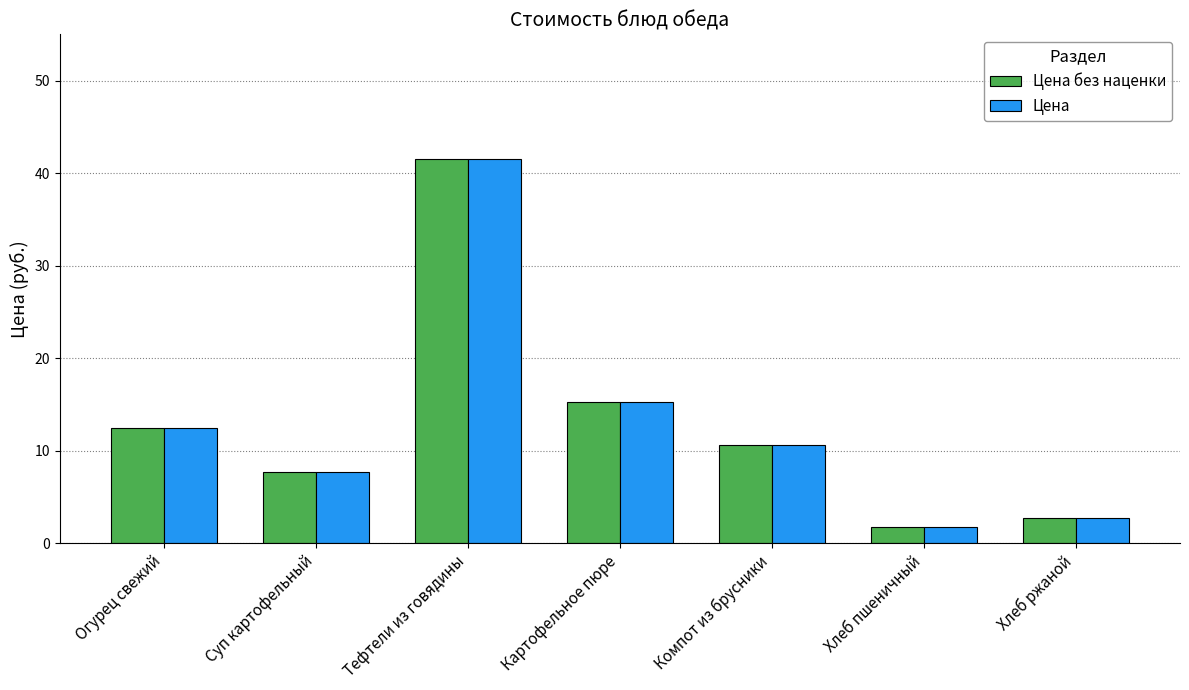

Is the value of Цена at Тефтели из говядины greater than the value of Цена без наценки at Хлеб ржаной?

Yes